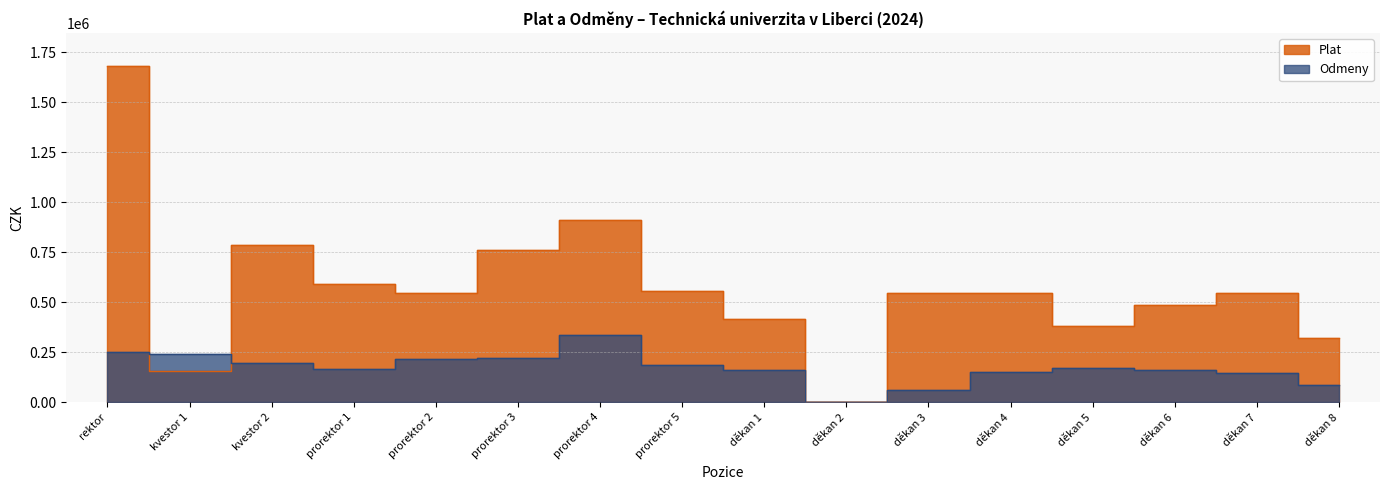

Which category has the lowest value across all series?

děkan 2